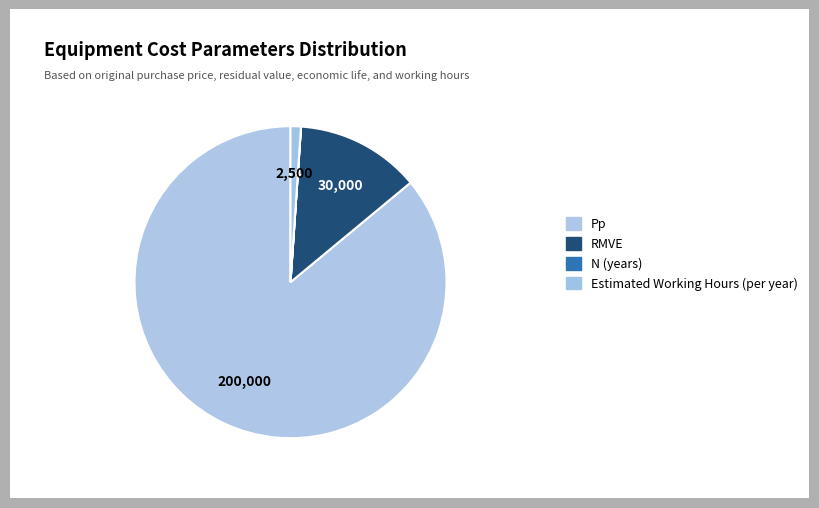

What is the smallest slice in the pie chart?

N (years)